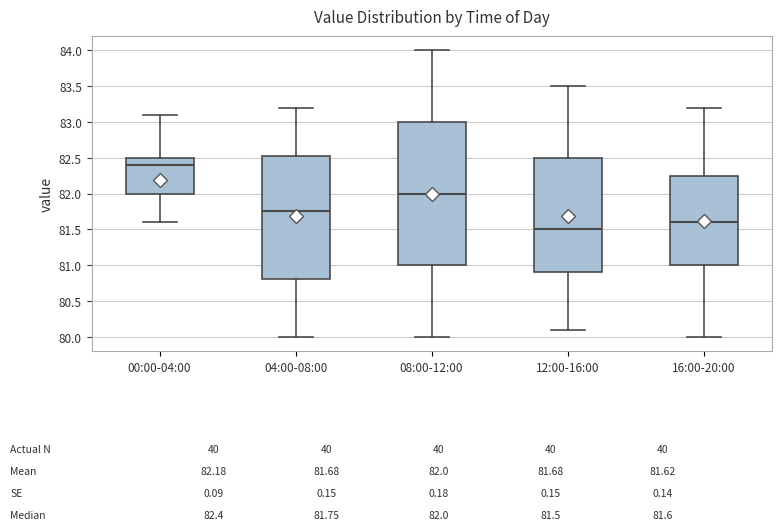

Which box's median line is the lowest?

12:00-16:00